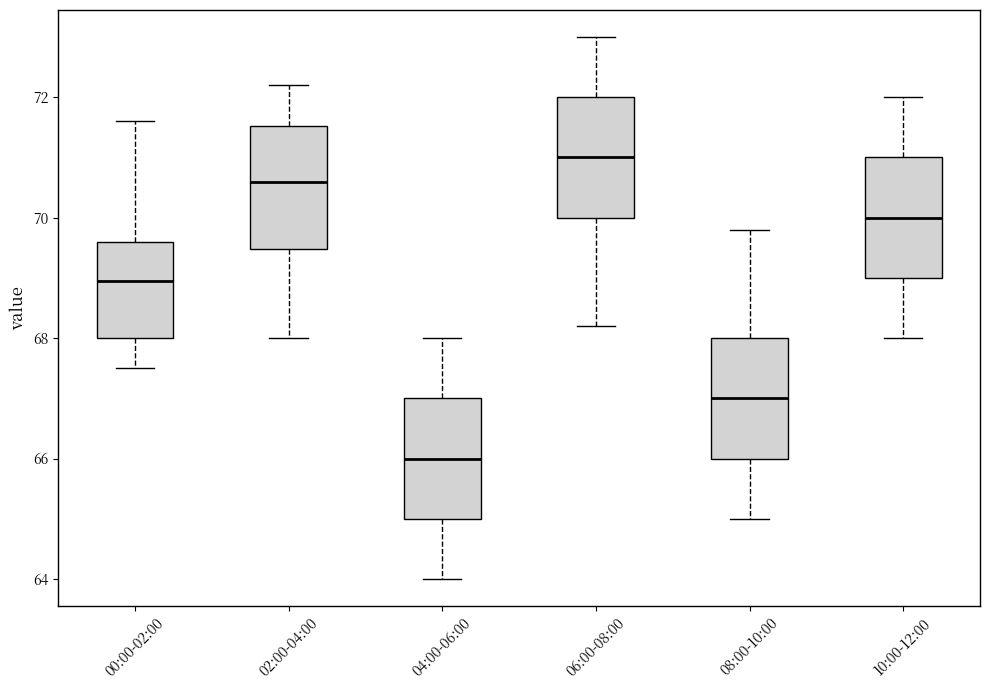

Which box has the highest median line?

06:00-08:00